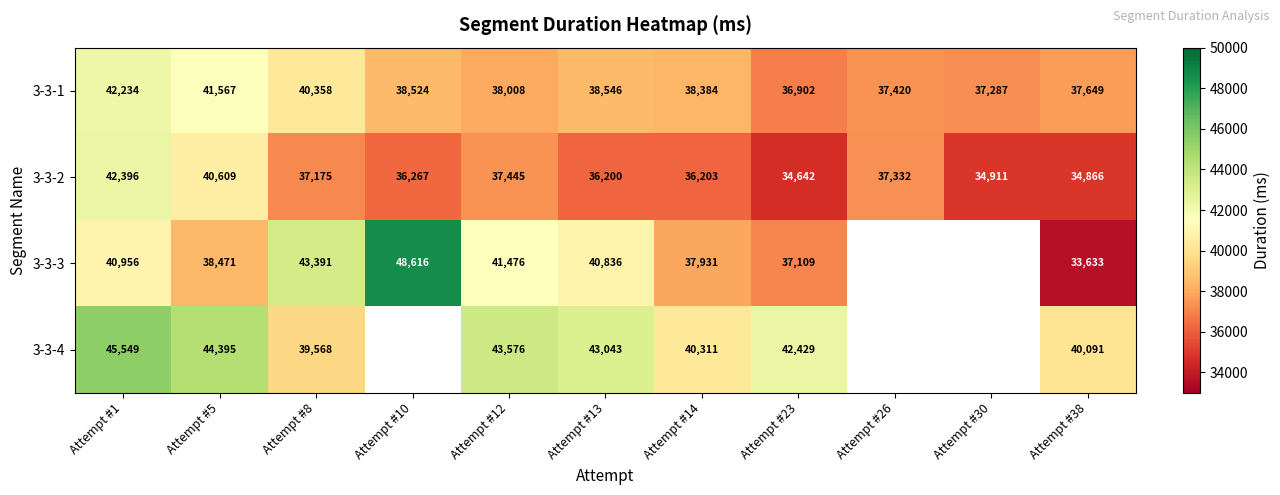

The value of 3-3-3 at Attempt #12 is 69305. True or false?

False